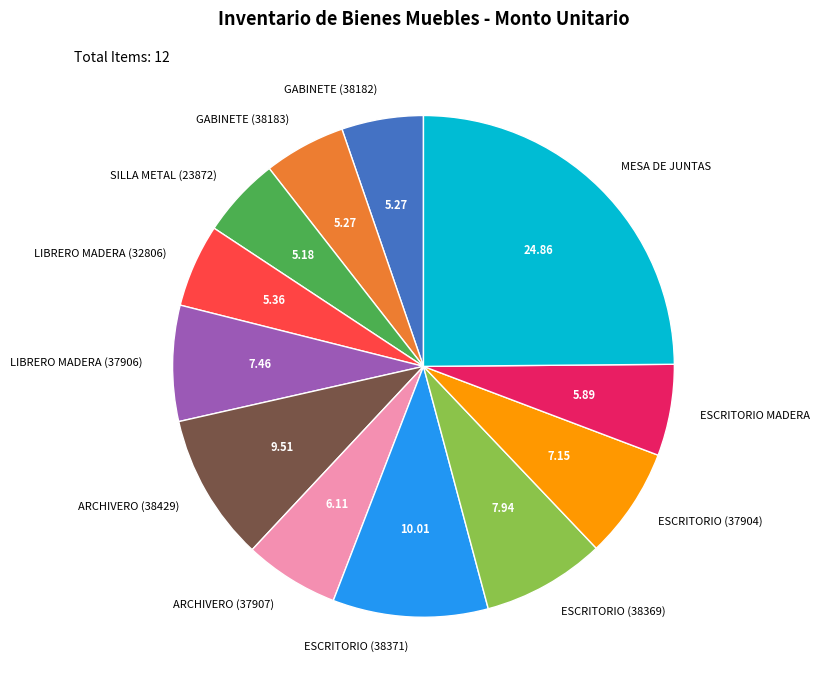

Do GABINETE (38182) and ARCHIVERO (37907) together represent more than half of the pie?

No